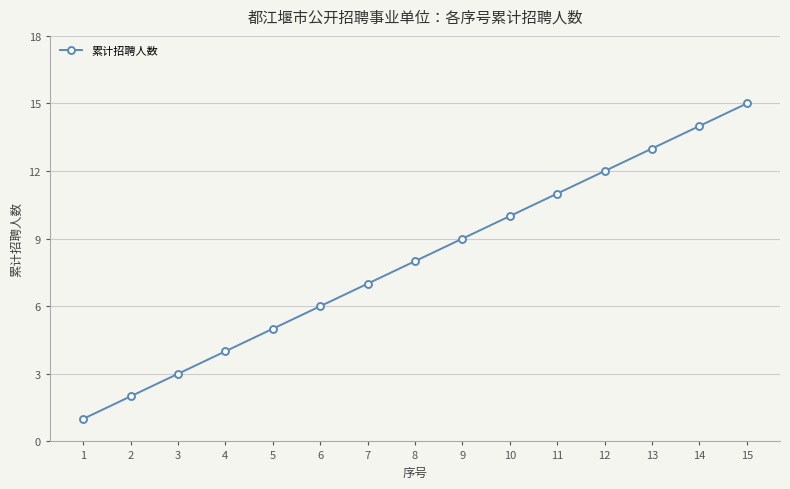

What is the smallest value displayed?

1